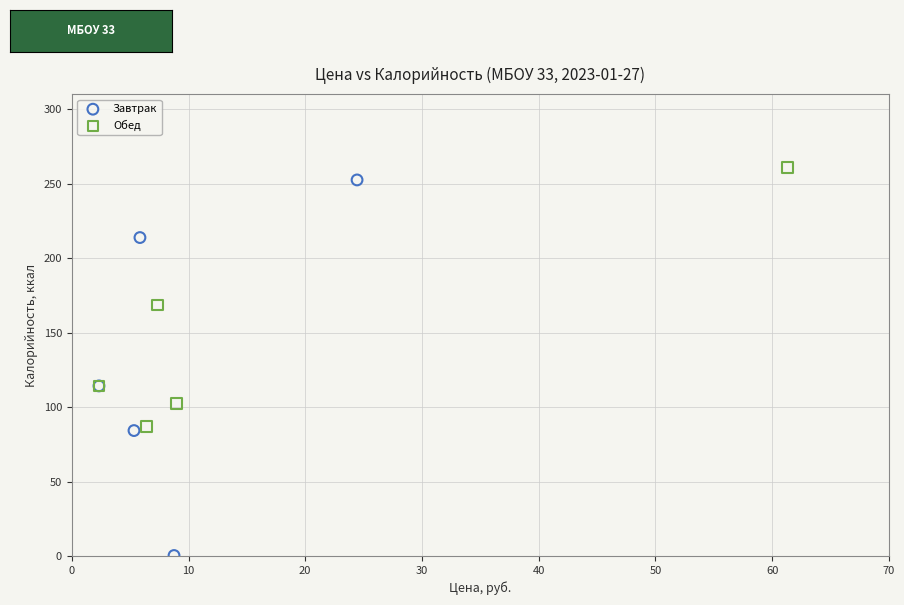

Which series reaches the minimum Y coordinate?

Завтрак